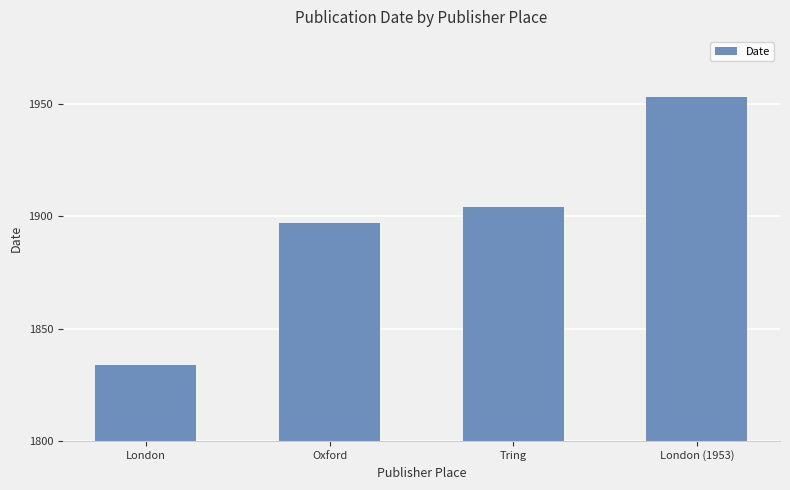

What is the change in value from Oxford to Tring?

+7